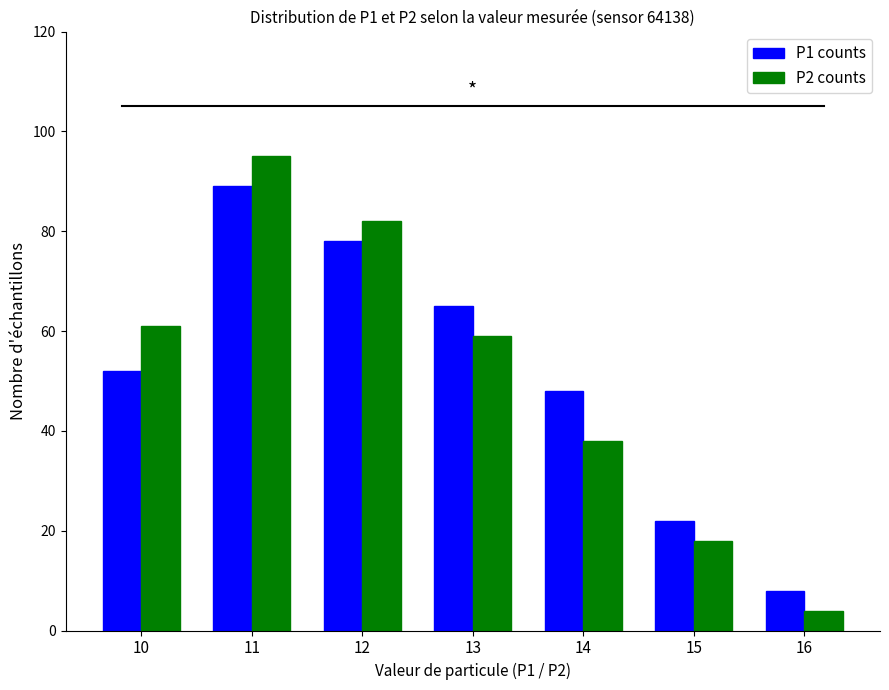

Where does the P2 counts series first go above 59?

10